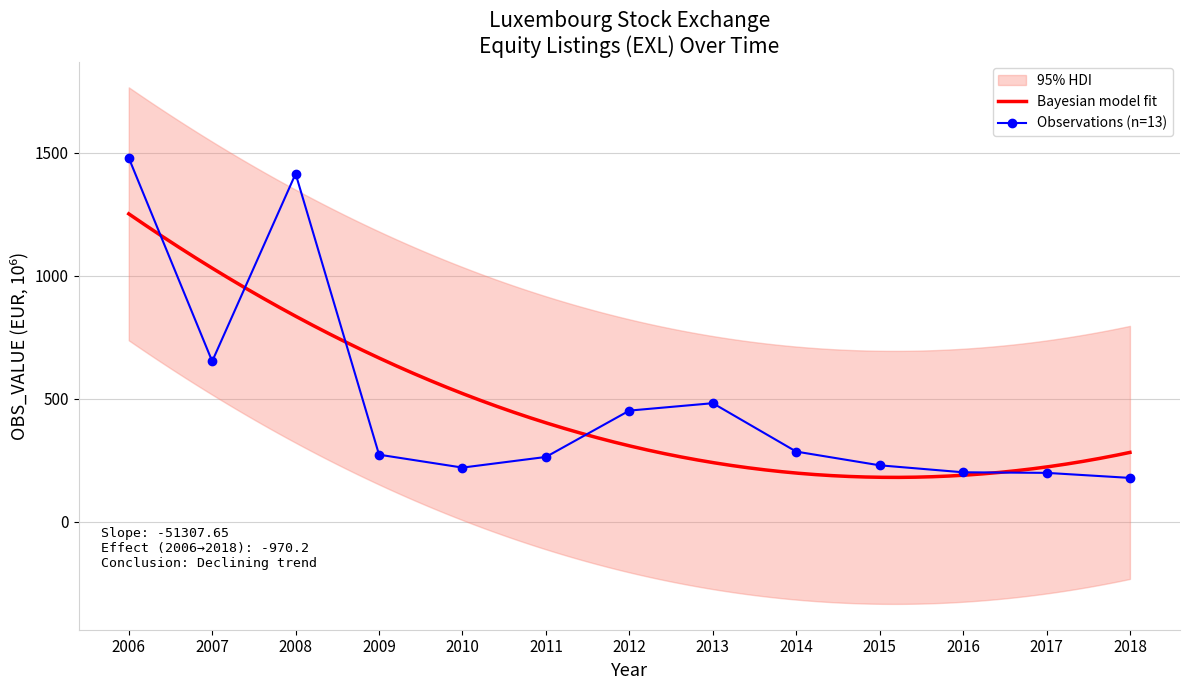

Between 2006 and 2013, which is larger?

2006